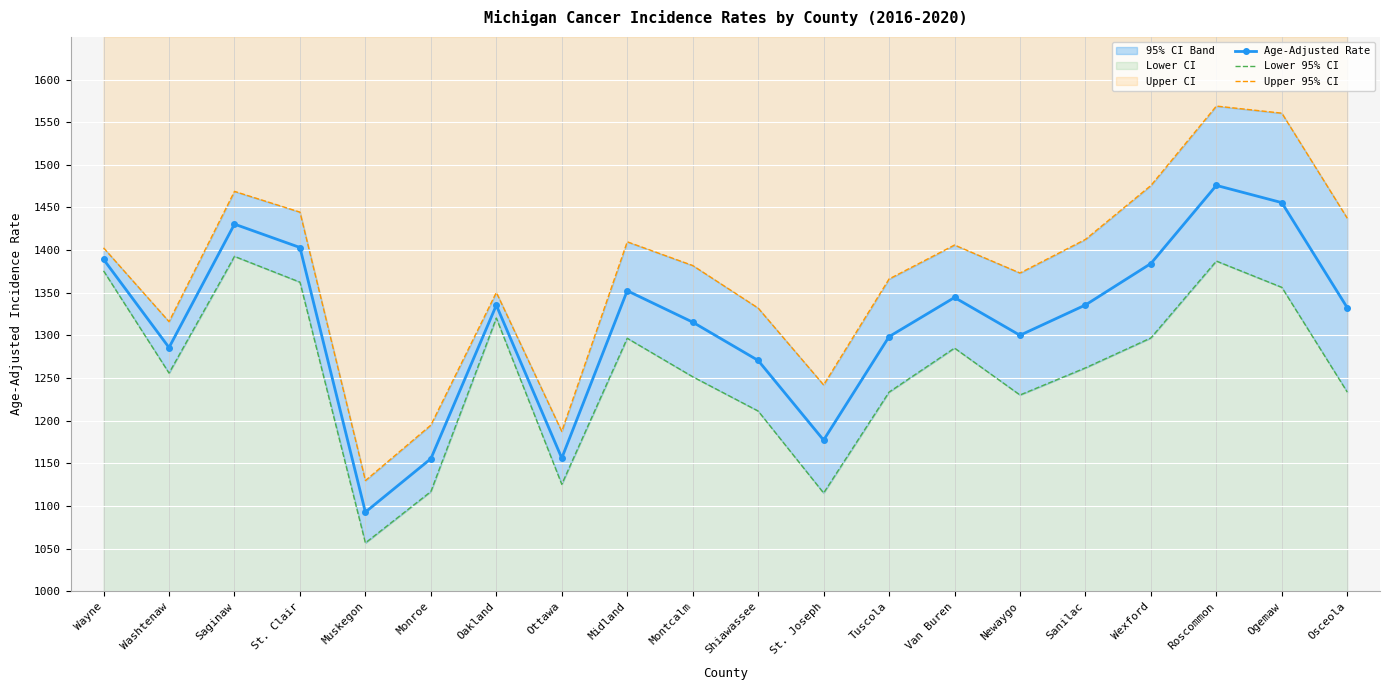

True or false: Age-Adjusted Rate and Upper 95% CI intersect in this chart.

False